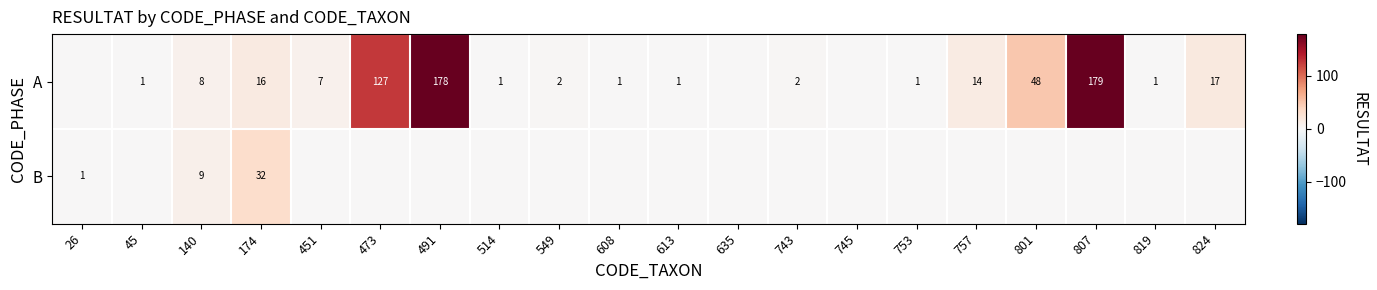

The A series shows 3 at 451. True or false?

False